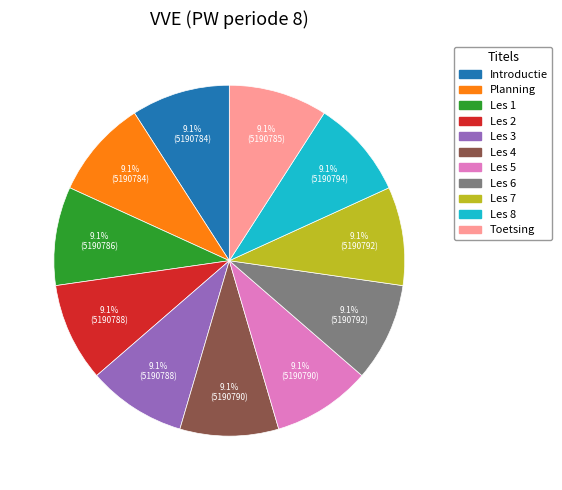

To the nearest percent, what portion does Les 1 represent?

9%